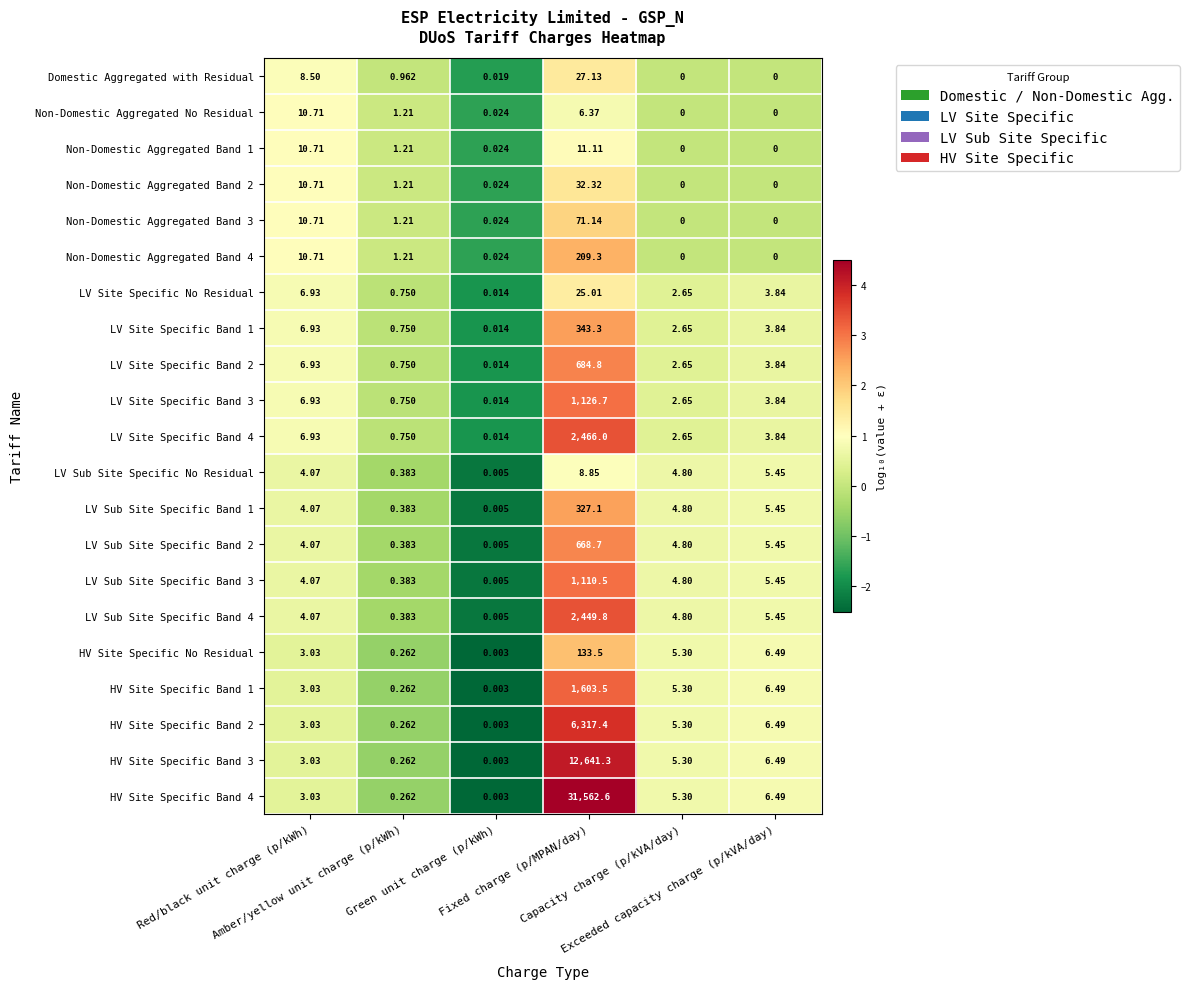

Which series changed the most between Amber/yellow unit charge (p/kWh) and Capacity charge (p/kVA/day)?

HV Site Specific No Residual